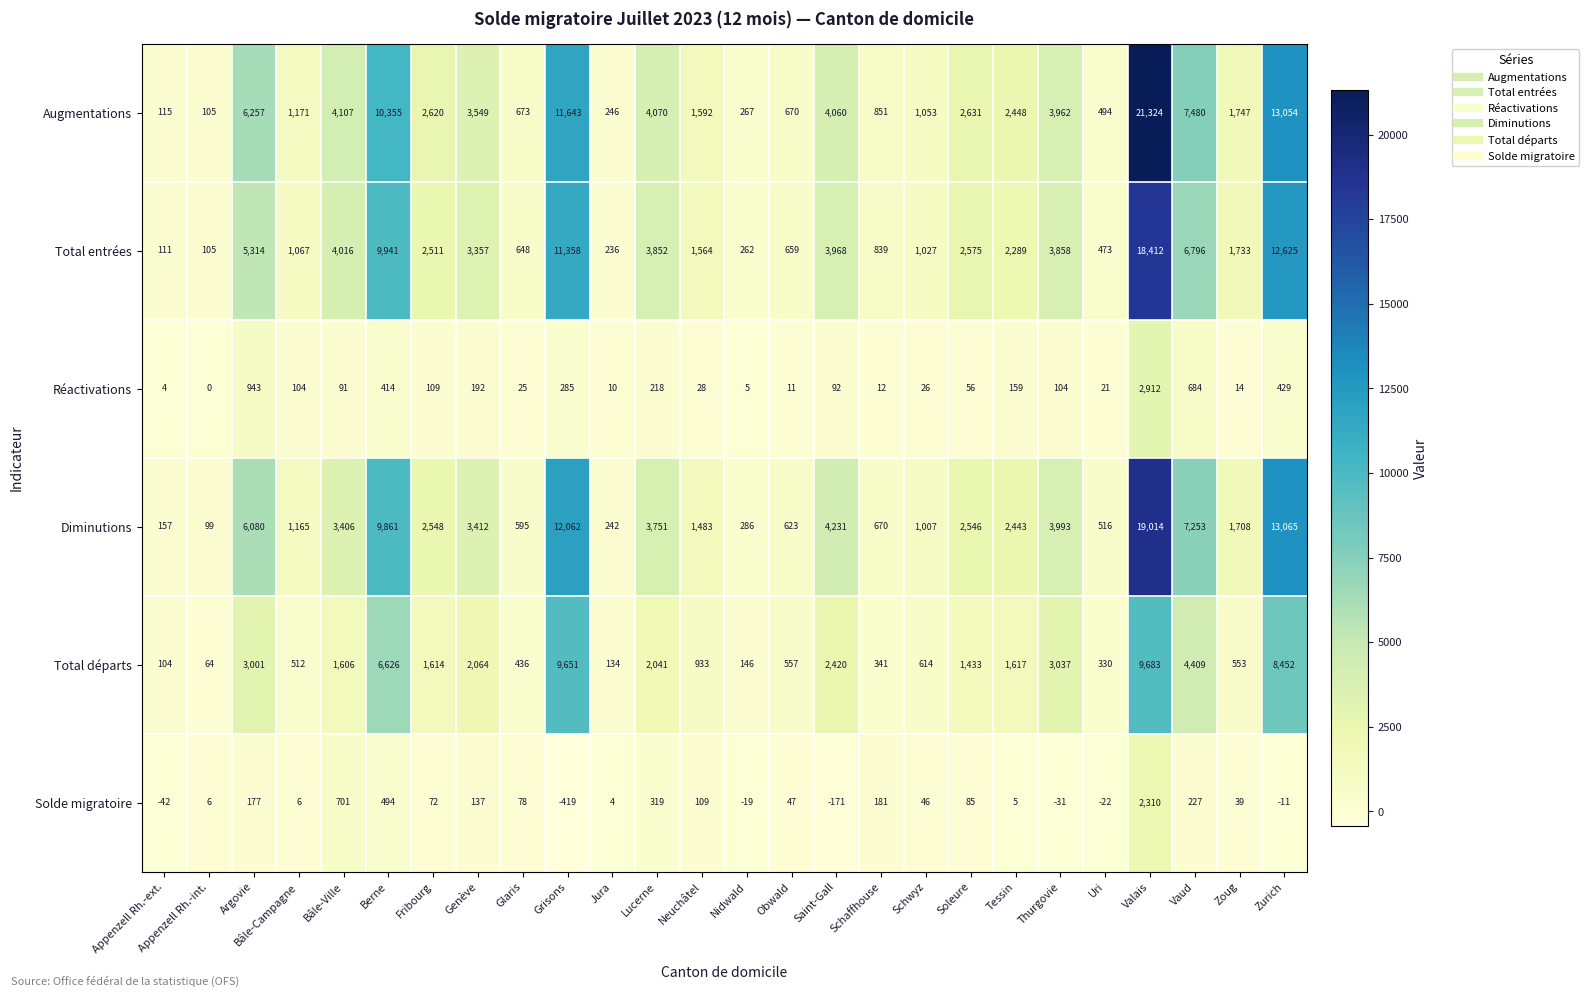

At which label does Solde migratoire first exceed 47?

Argovie